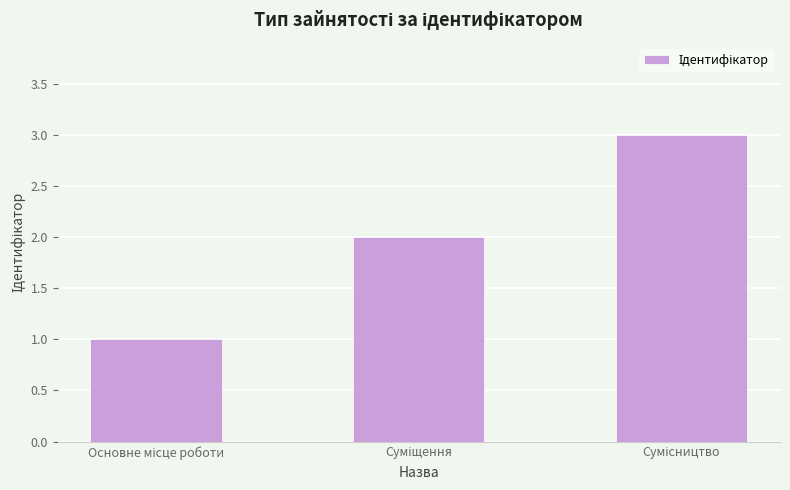

What is the maximum value shown in the chart?

3